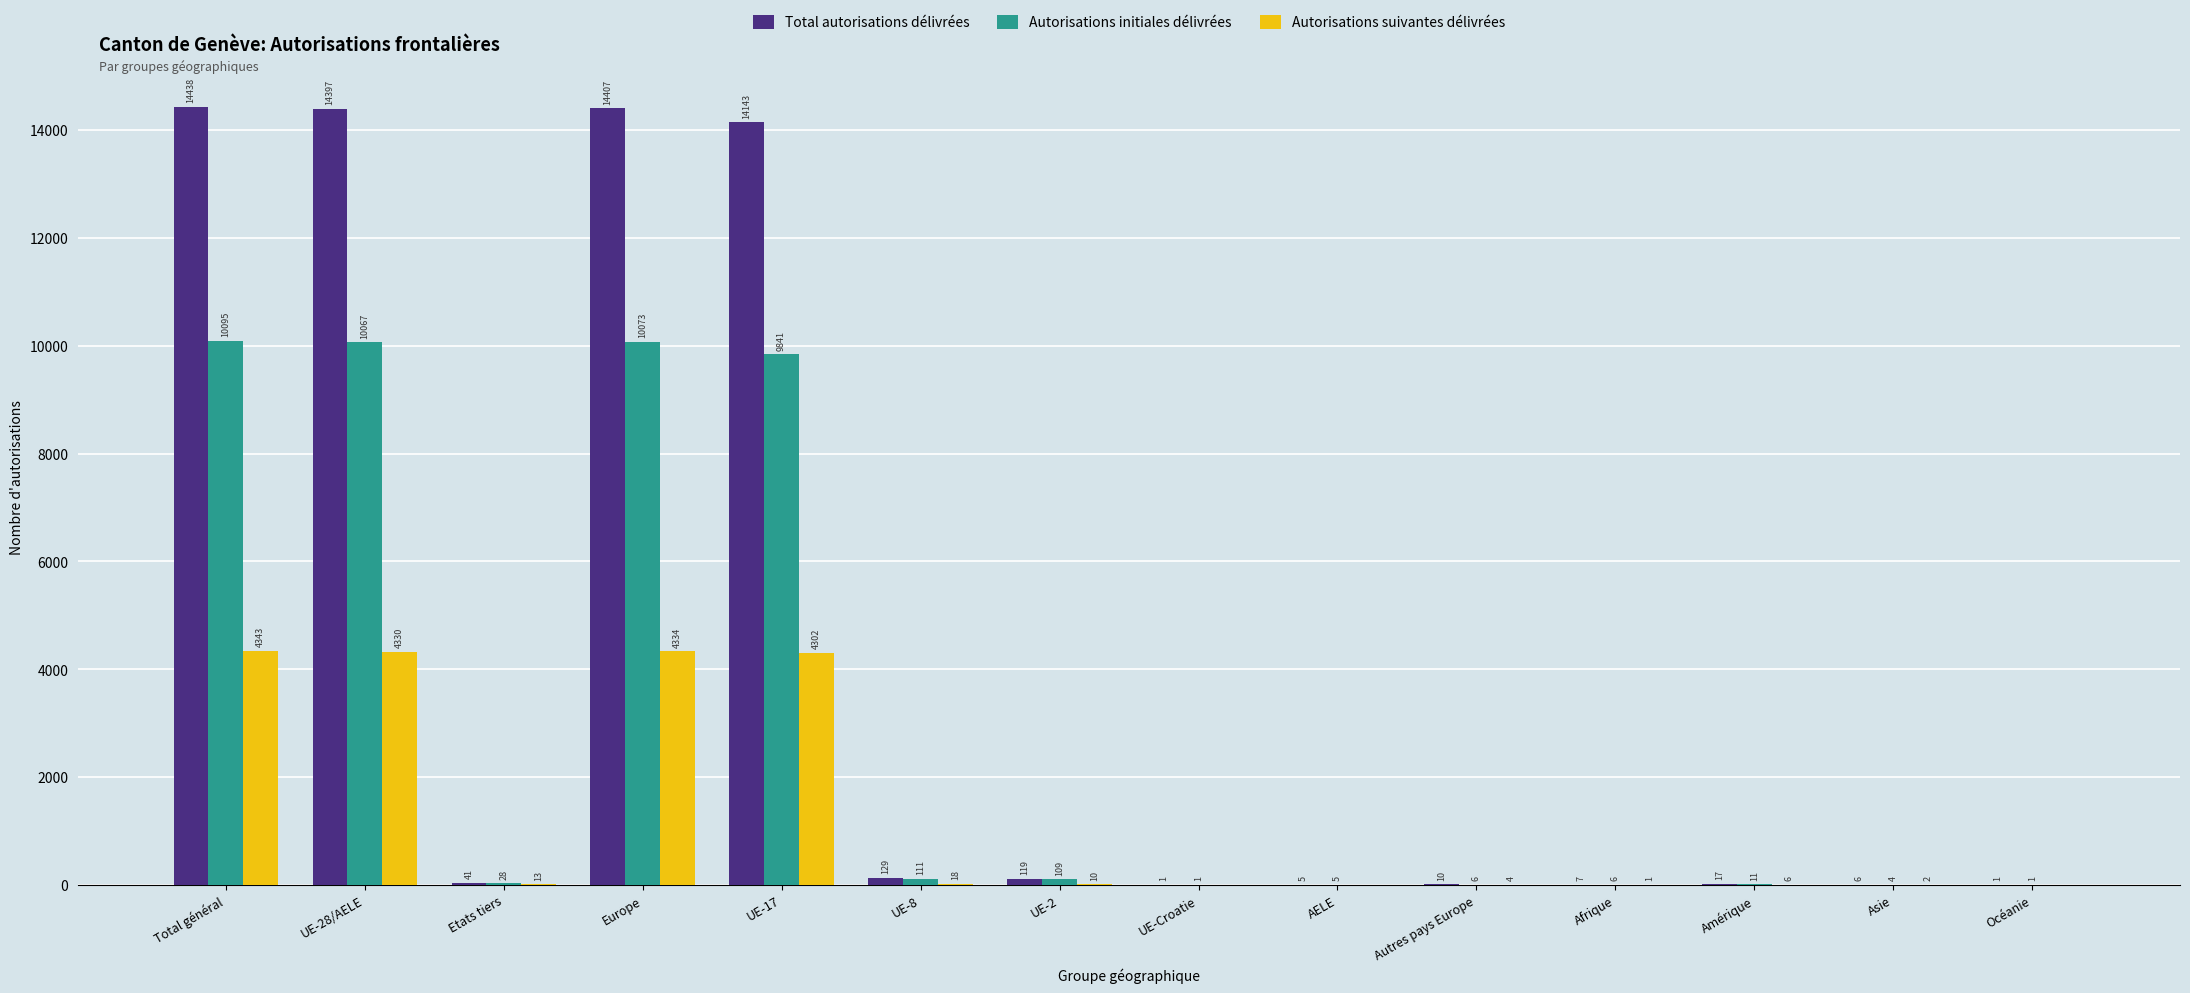

Between AELE and Autres pays Europe, which series saw the biggest shift?

Total autorisations délivrées